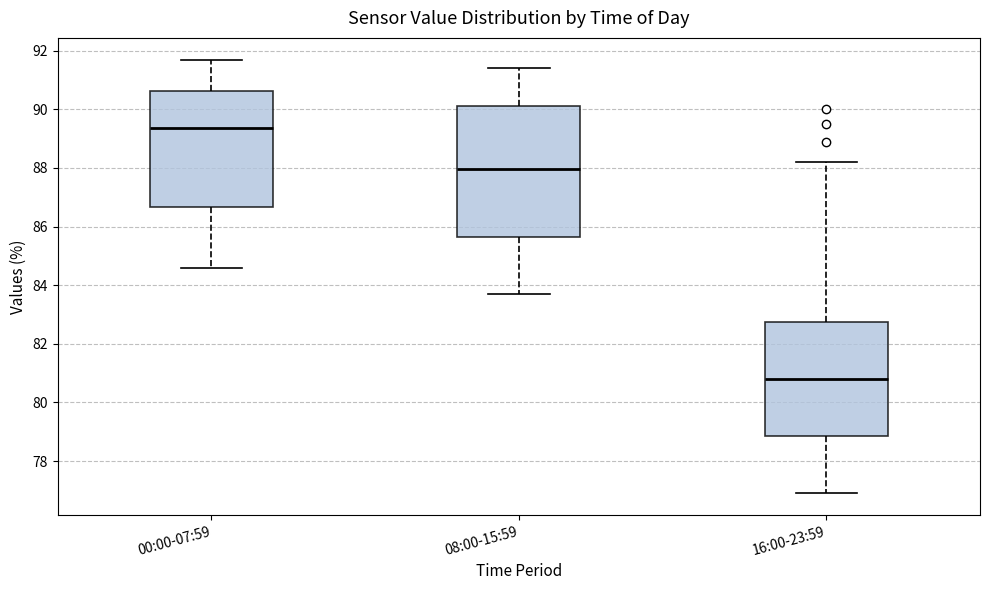

Where is the upper edge of the box for 00:00-07:59 on the y-axis? The values are not printed on the chart, so give them approximately, as read against the axis.

90.6